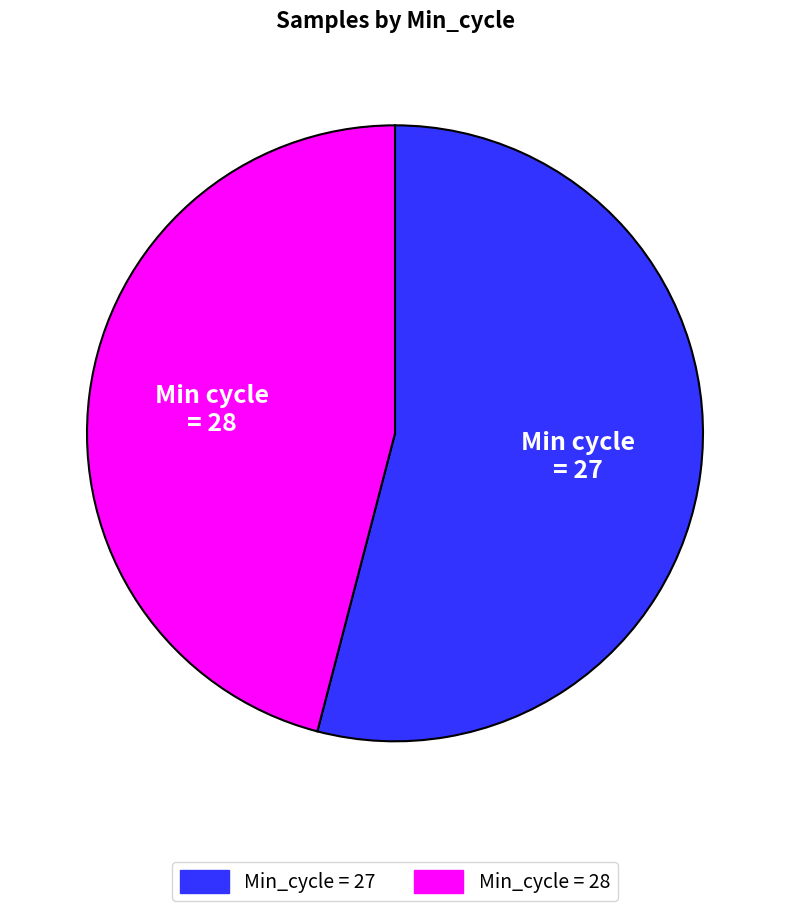

Which category has the smallest portion of the pie?

Min_cycle = 28